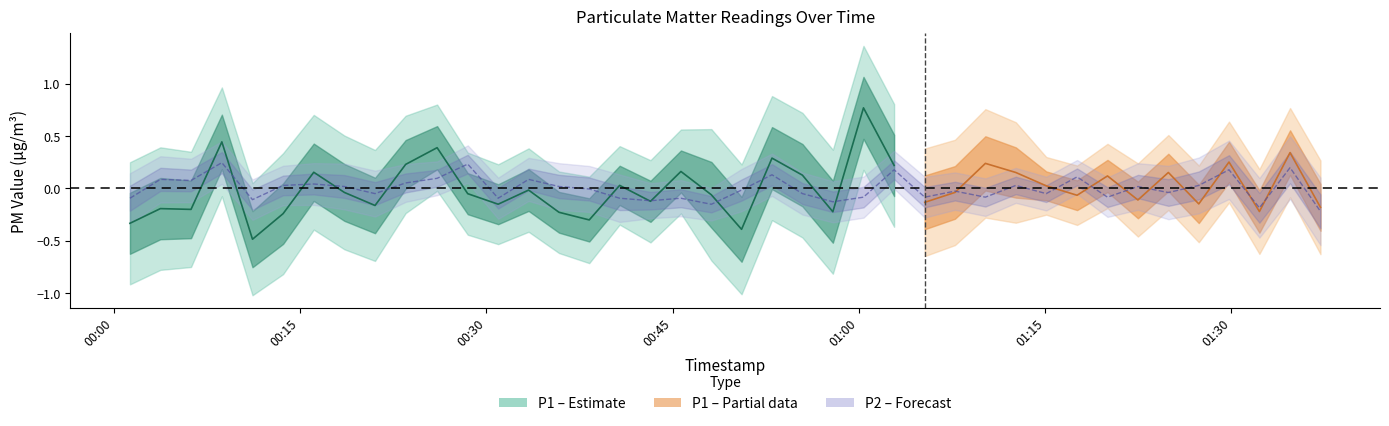

How many values are above zero?

19